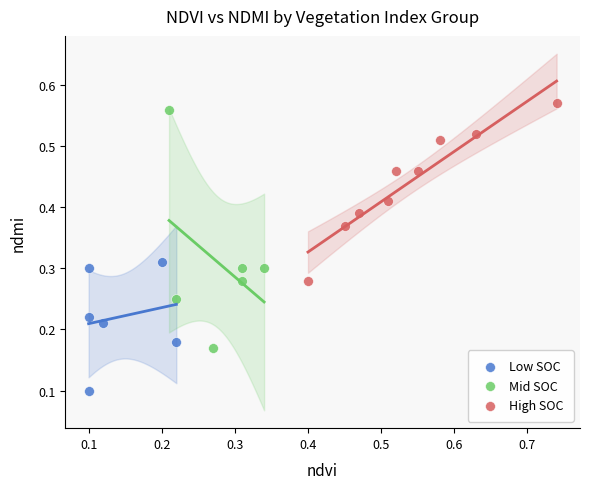

Which series reaches the minimum Y coordinate?

Low SOC